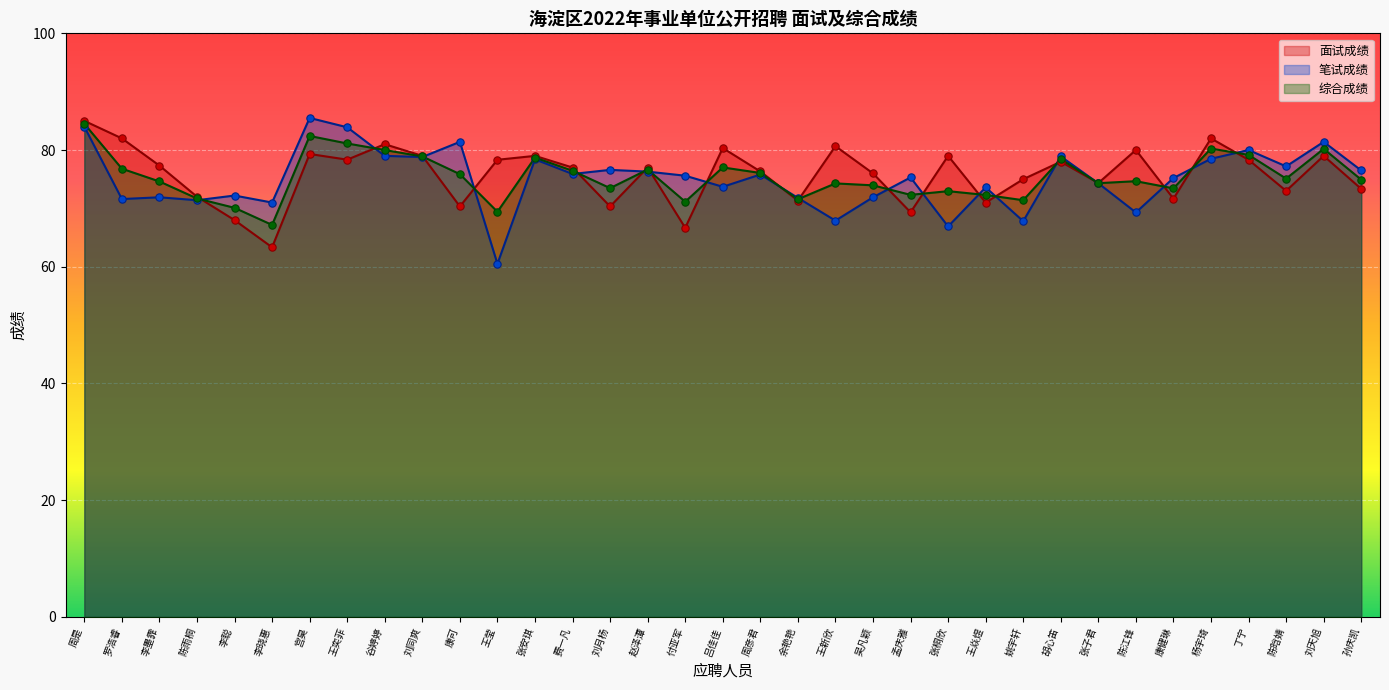

Which series contains the lowest Y value?

笔试成绩